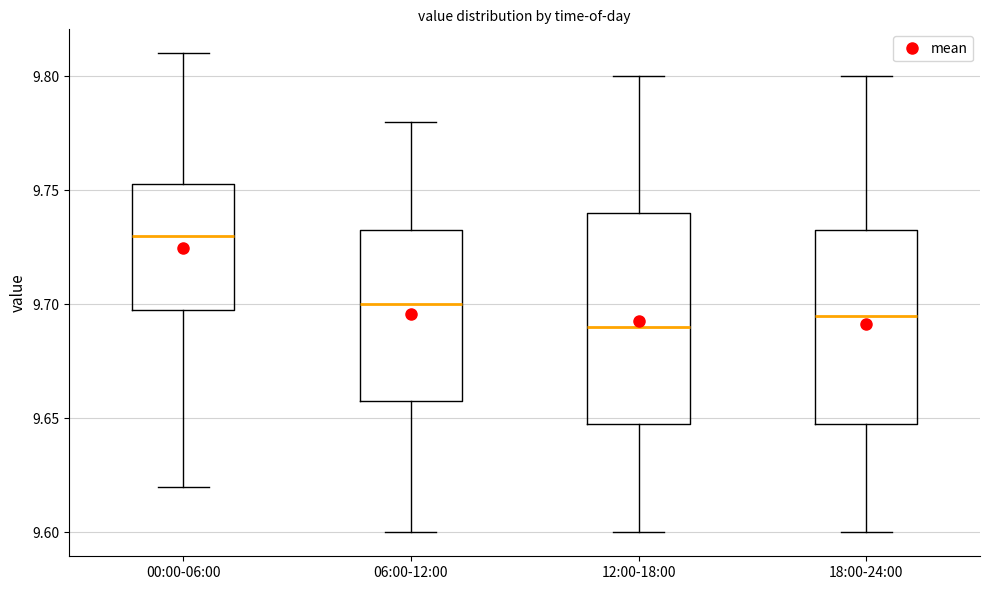

Which box has the highest median line?

00:00-06:00